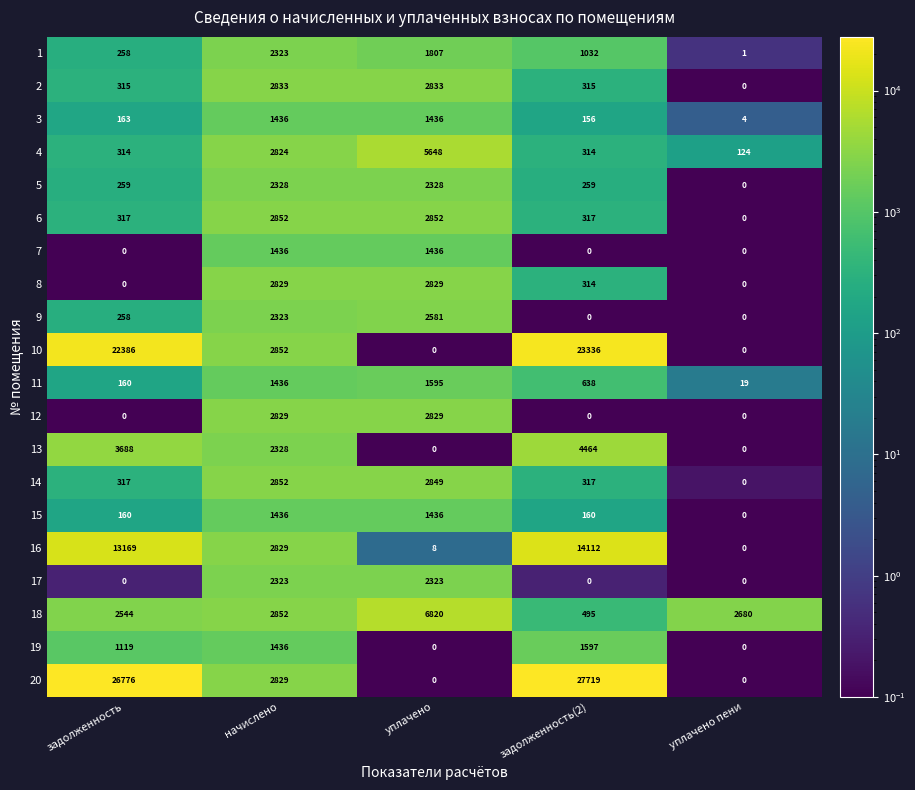

What is the difference between the maximum and second lowest values in the 13 series?

4464